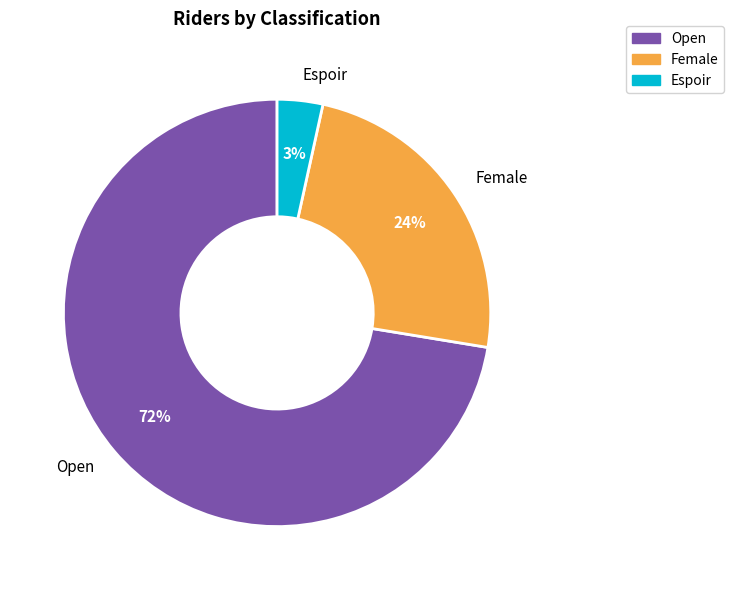

How many slices are in this pie chart?

3